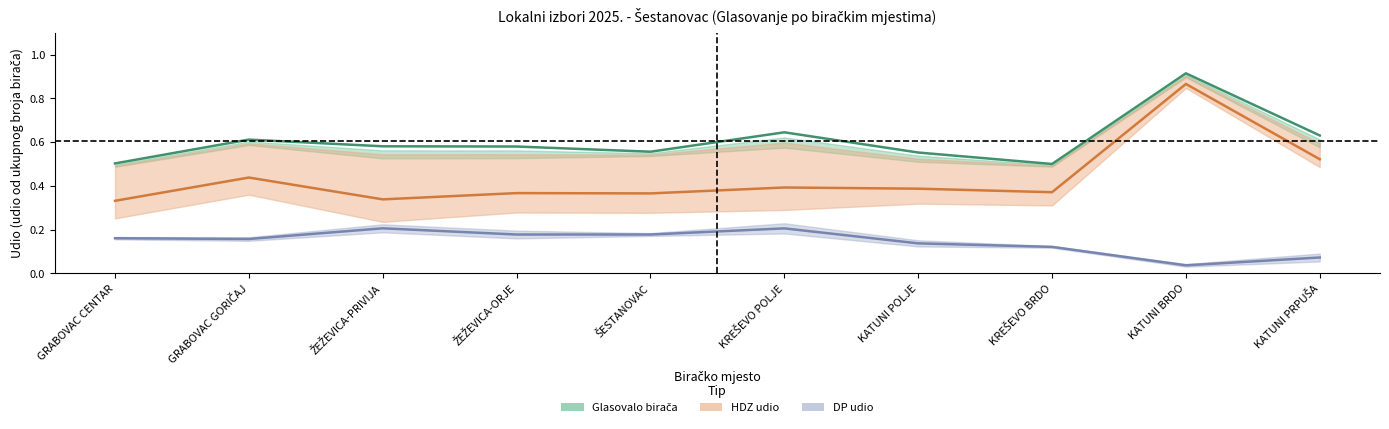

Is the value of HRVATSKA DEMOKRATSKA ZAJEDNICA - HDZ at KREŠEVO POLJE greater than the value of DOMOVINSKI POKRET - DP at KATUNI PRPUŠA?

Yes